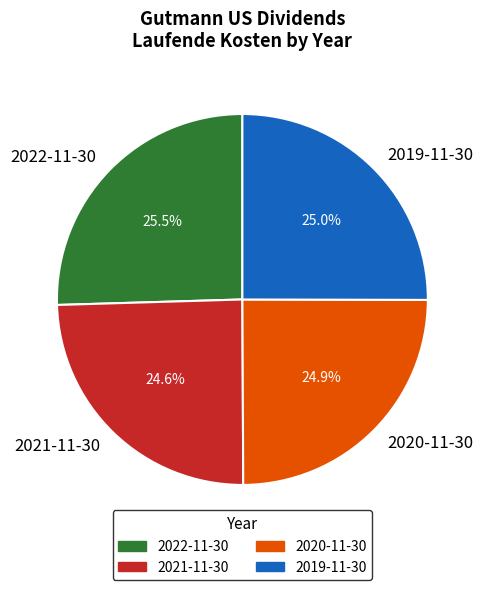

Is there a majority slice in this chart?

No